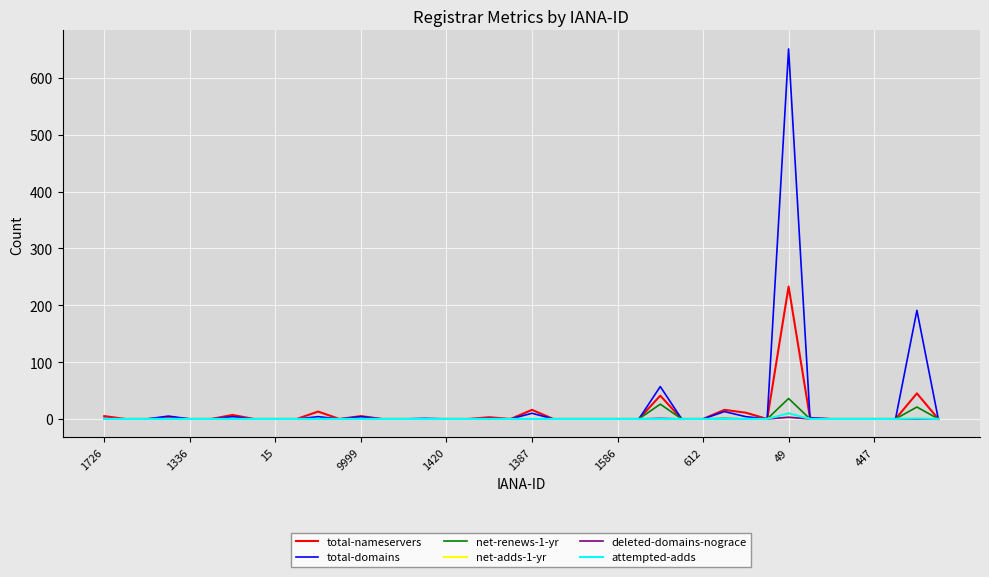

Reading left to right, extract all data points from this chart.

total-nameservers: 5	0	0	3	0	0	7	0	0	0	13	0	5	0	0	0	0	0	3	0	16	0	0	0	0	0	41	0	0	16	11	0	233	2	0	0	0	0	45	0
total-domains: 1	0	0	5	0	0	4	0	0	0	4	0	4	0	0	1	0	0	1	0	10	0	0	0	0	0	57	0	0	13	4	0	651	2	0	0	0	0	191	0
net-renews-1-yr: 0	0	0	0	0	0	0	0	0	0	0	0	0	0	0	0	0	0	0	0	0	0	0	0	0	0	26	0	0	1	0	0	36	0	0	0	0	0	21	0
net-adds-1-yr: 0	0	0	0	0	0	0	0	0	0	0	0	0	0	0	0	0	0	0	0	0	0	0	0	0	0	0	0	0	0	0	0	10	0	0	0	0	0	1	0
deleted-domains-nograce: 0	0	0	0	0	0	0	0	0	0	0	0	0	0	0	0	0	0	0	0	0	0	0	0	0	0	1	0	0	0	0	0	3	0	0	0	0	0	0	0
attempted-adds: 0	0	0	0	0	0	0	0	0	0	0	0	0	0	0	0	0	0	0	0	0	0	0	0	0	0	0	0	0	0	0	0	10	0	0	0	0	0	1	0